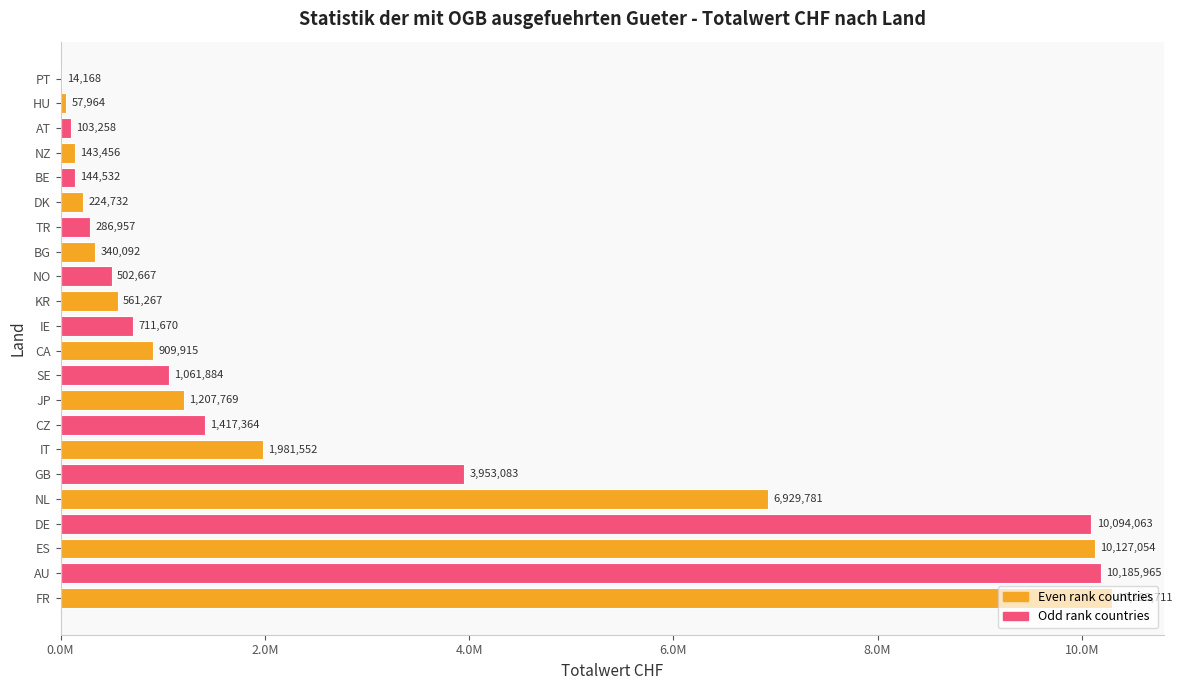

Are the bars horizontal?

Yes